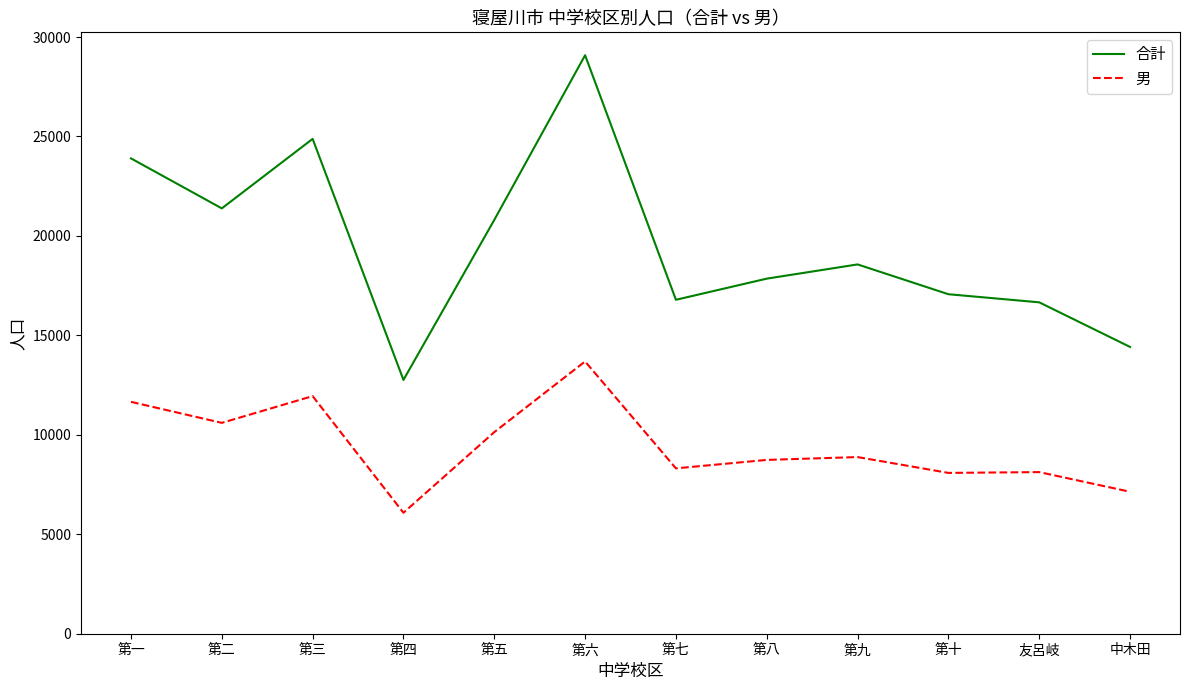

At 第一, list the series in order from smallest to largest.

男, 合計